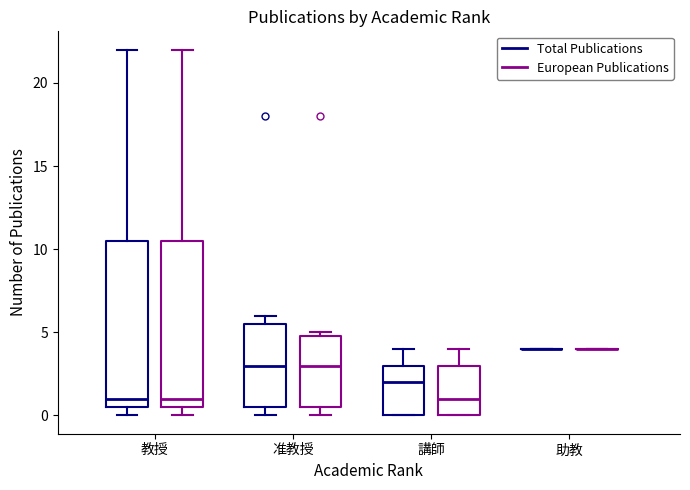

Reading left to right, read every box against the y-axis: the position of its median line, the range the box covers, and the ends of its whiskers. The values are not printed on the chart, so give them approximately, as read against the axis.

教授 (Total Publications): median 1.0, box 0.5 to 10.5, whiskers 0.0 to 22.0
教授 (European Publications): median 1.0, box 0.5 to 10.5, whiskers 0.0 to 22.0
准教授 (Total Publications): median 3.0, box 0.5 to 5.5, whiskers 0.0 to 6.0
准教授 (European Publications): median 3.0, box 0.5 to 5.0, whiskers 0.0 to 5.0 (just above the box's upper edge)
講師 (Total Publications): median 2.0, box 0.0 to 3.0, whiskers 0.0 to 4.0
講師 (European Publications): median 1.0, box 0.0 to 3.0, whiskers 0.0 to 4.0
助教 (Total Publications): box collapsed to a line at 4.0, whiskers 4.0 to 4.0
助教 (European Publications): box collapsed to a line at 4.0, whiskers 4.0 to 4.0